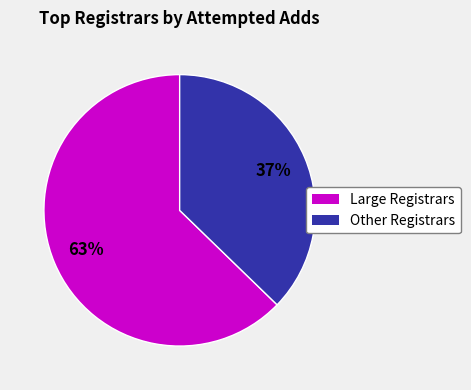

How many slices are in this pie chart?

2